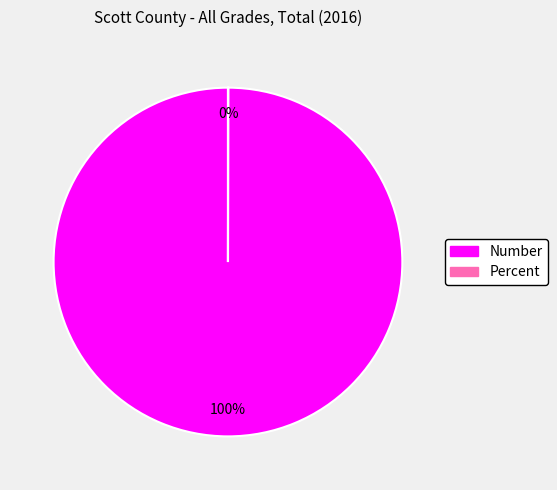

What percentage is the Number slice, to the nearest percent?

100%